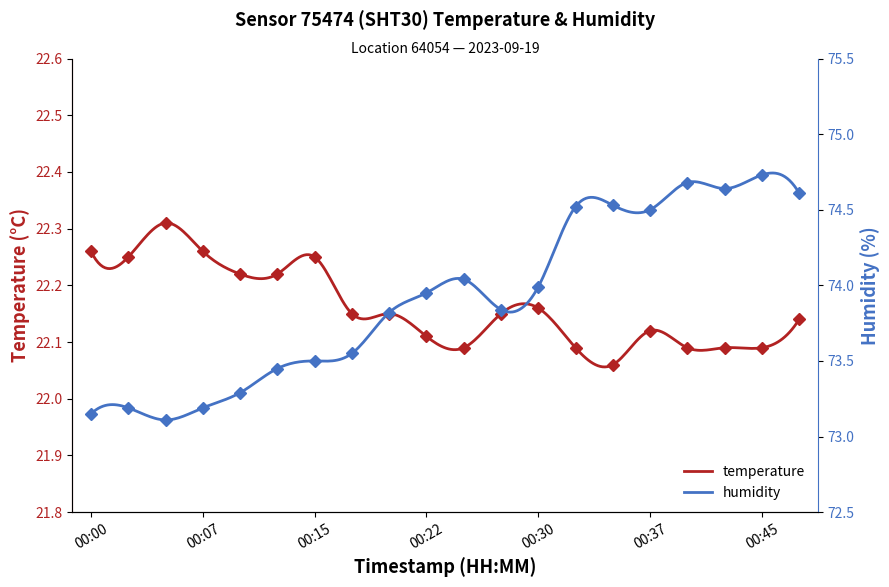

What is the value of the humidity point at the 2nd from the left?

73.2